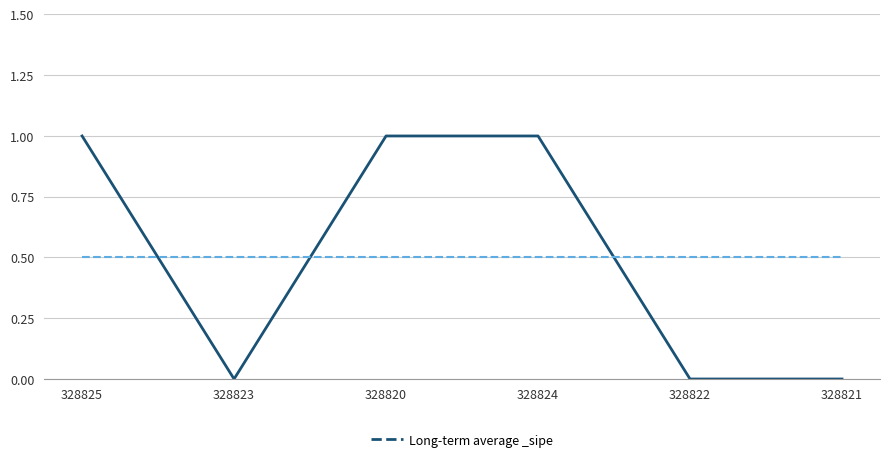

How many values are below 1?

3